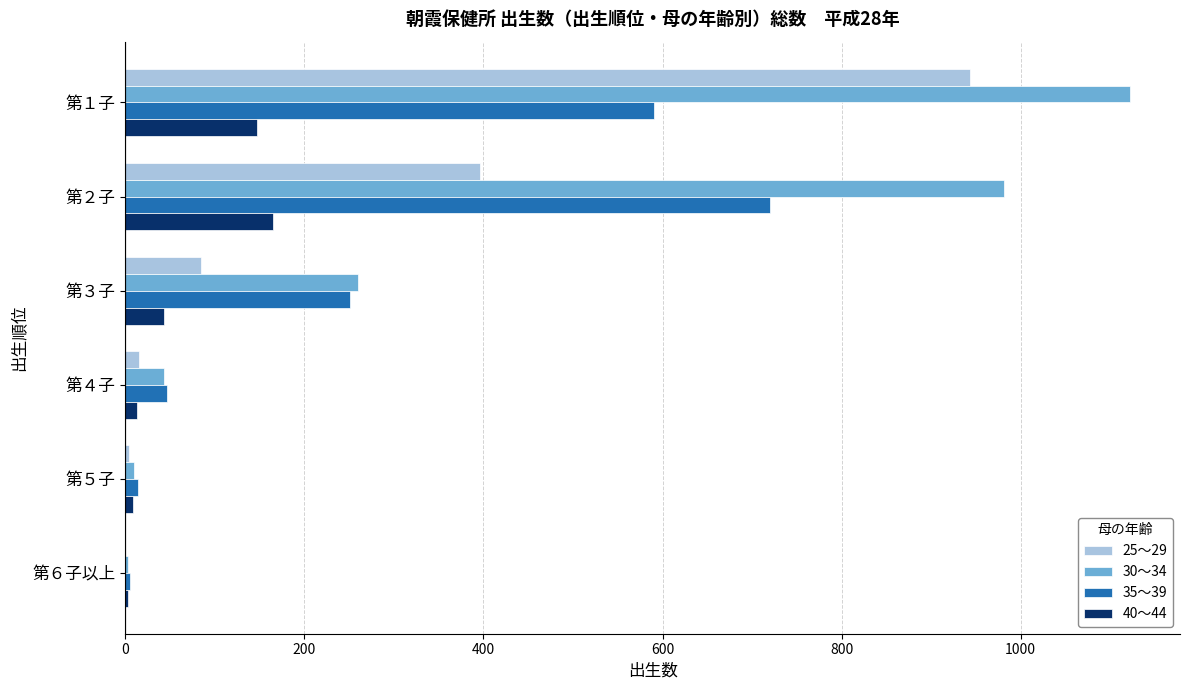

Which series has the widest spread of values?

30～34